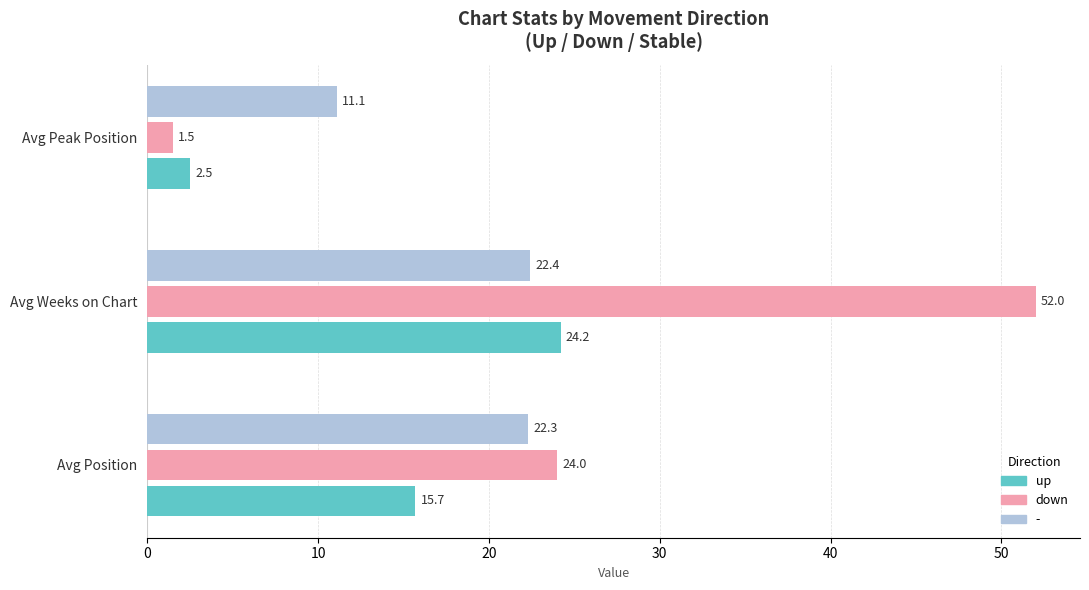

True or false: down has a value of 24.0 at Avg Position.

True